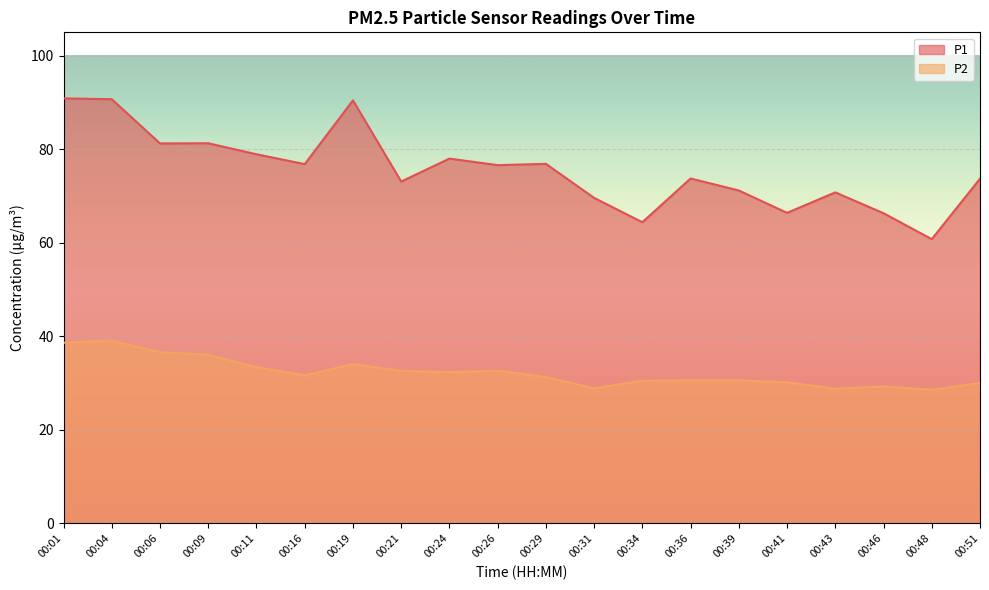

List the series in order of their peak value, lowest first.

P2, P1